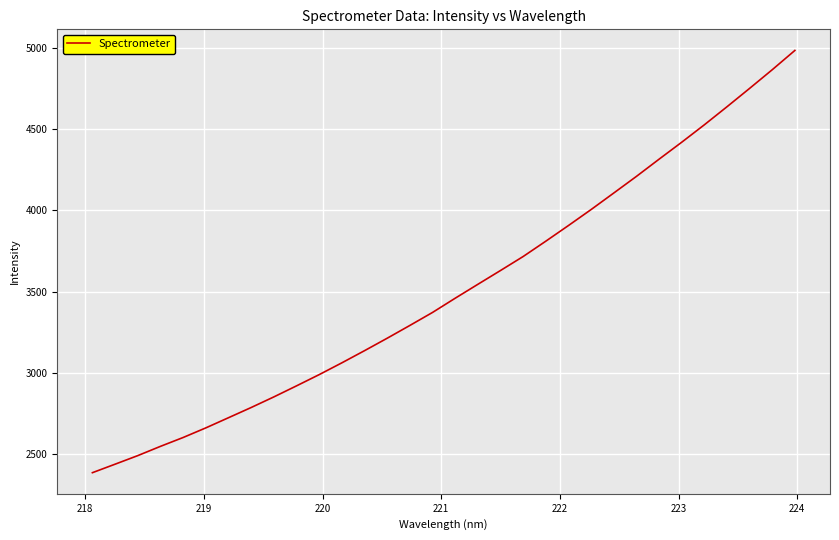

What is the smallest value displayed?

2383.7